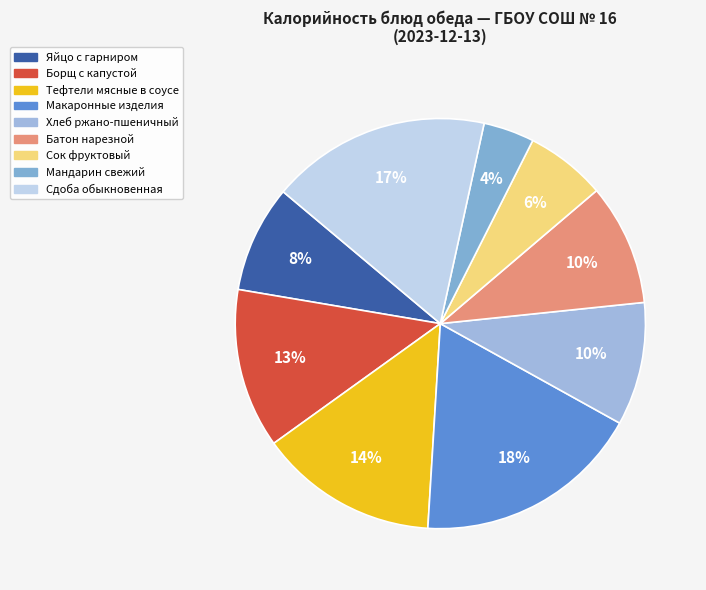

To the nearest percent, what percentage of the pie is Макаронные изделия?

18%